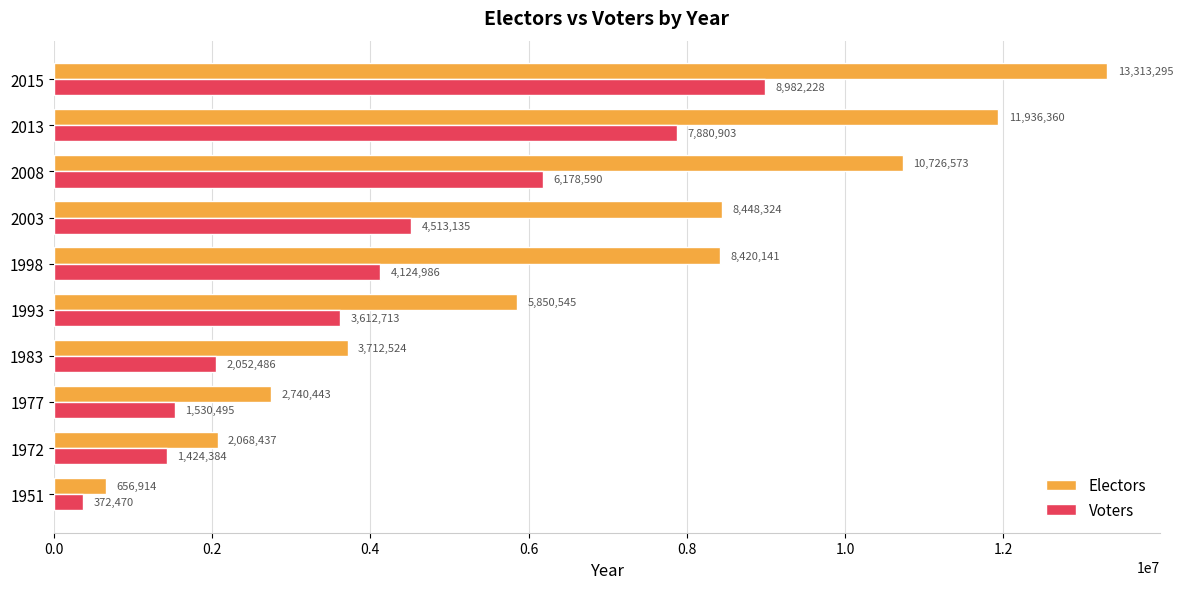

Read the Voters value at 1972.

1424384